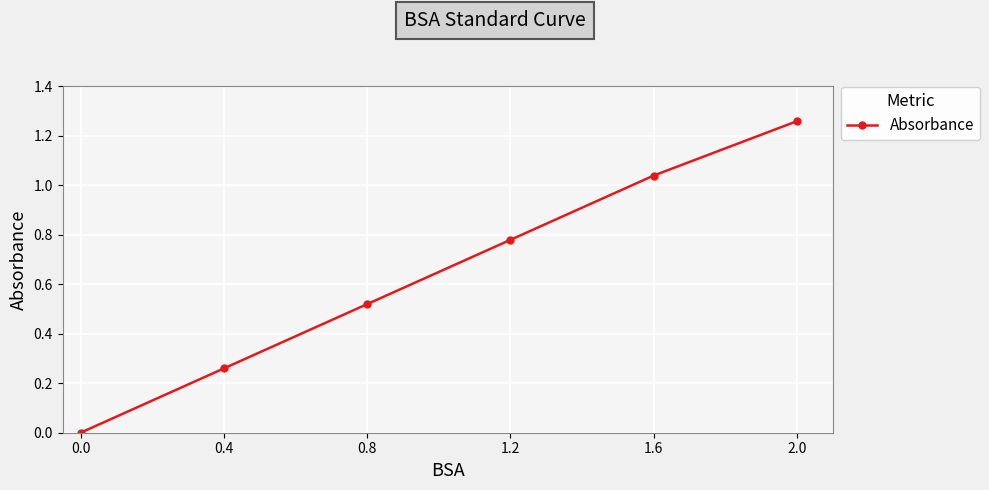

Is it true that the value at 0.4 is 0.1?

False